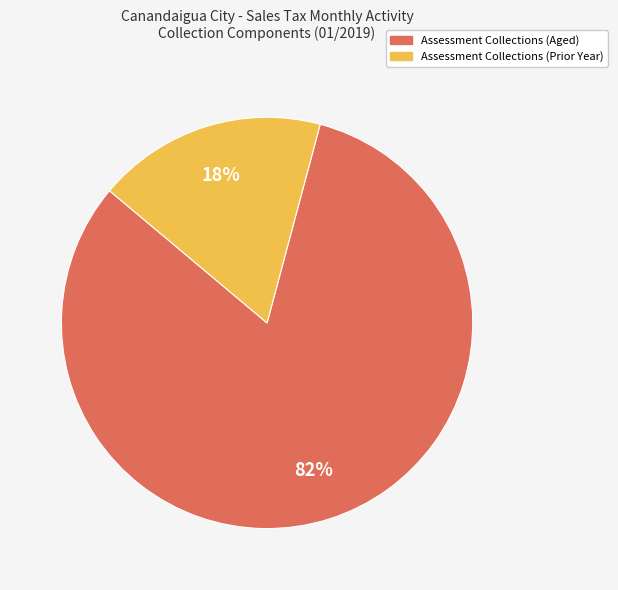

Is there a majority slice in this chart?

Yes